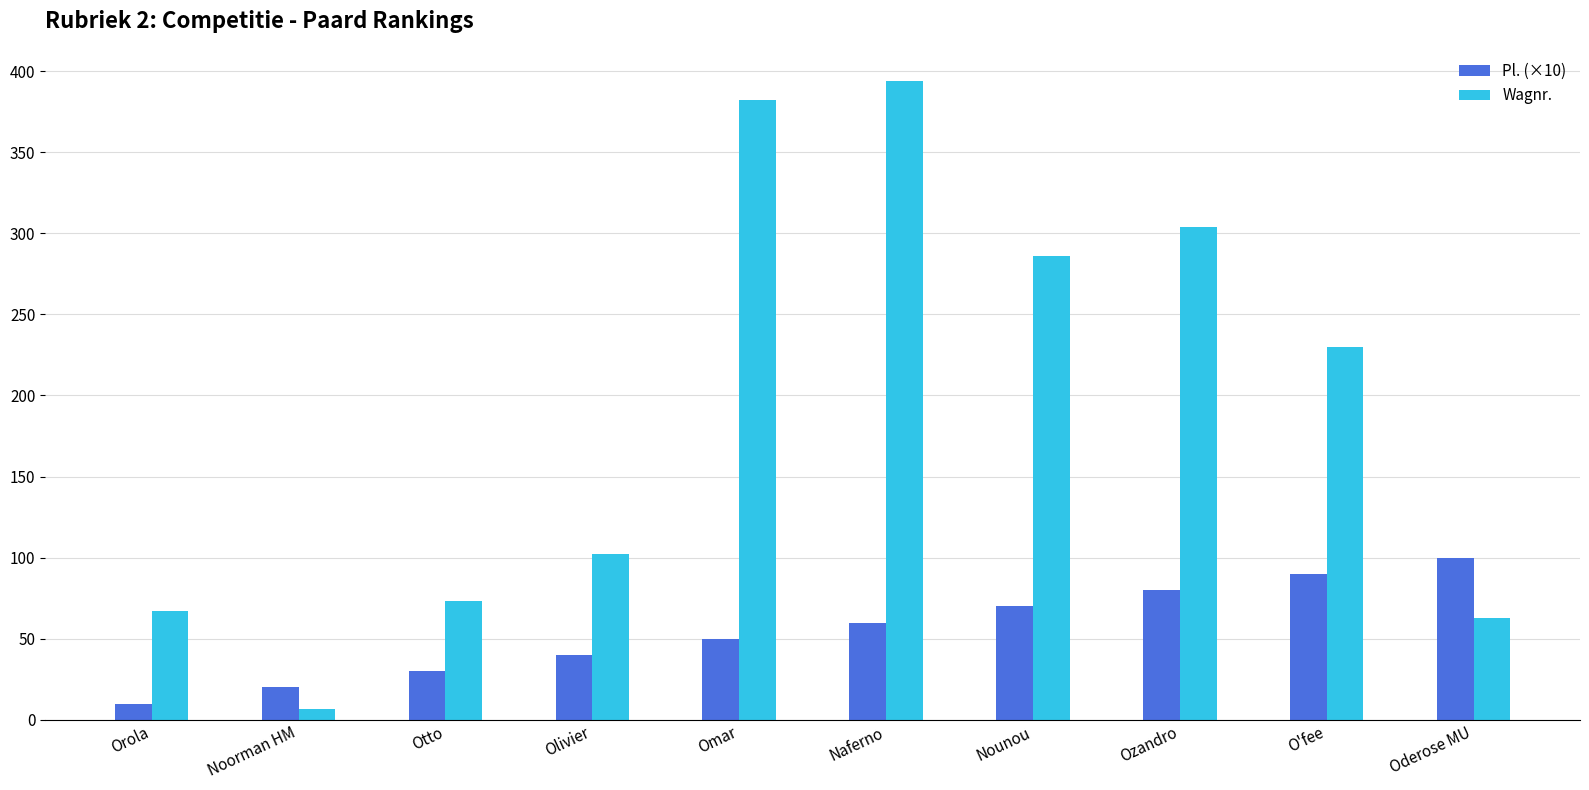

What is the highest value of the Wagnr. series?

394